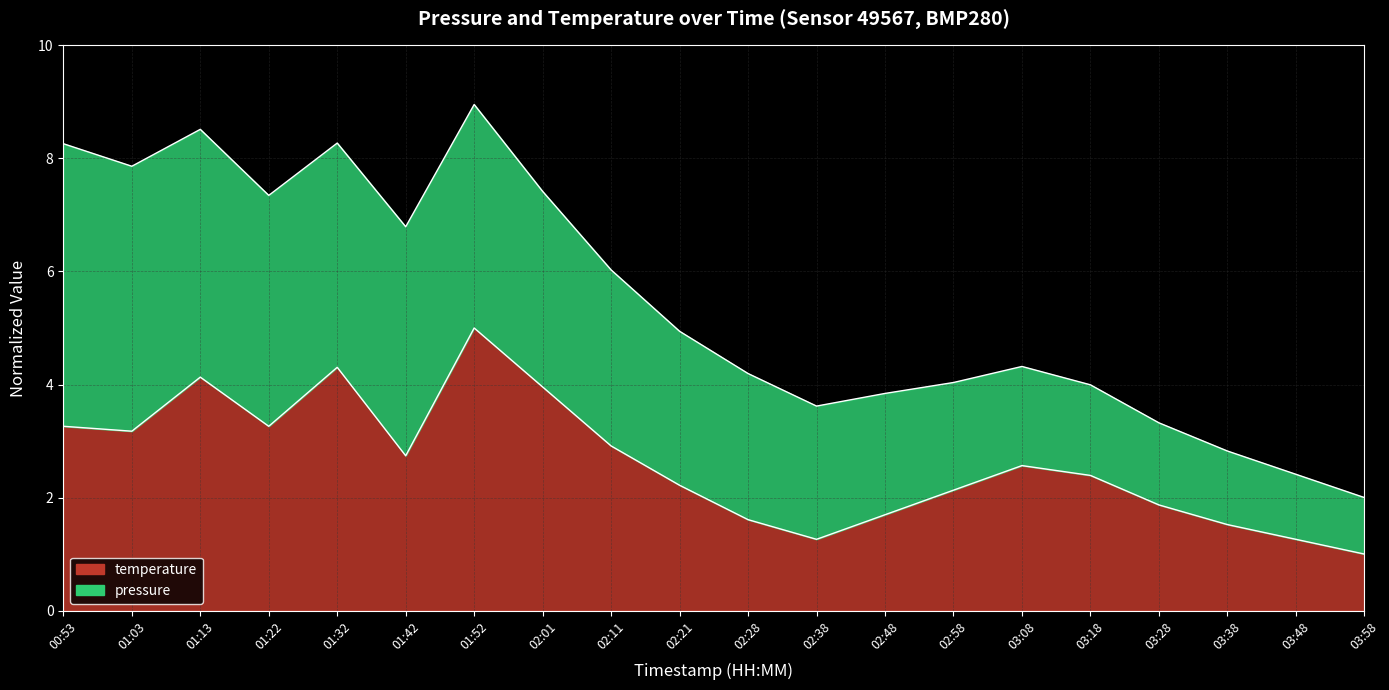

What is the change in value from 03:08 to 03:58?

-1.6